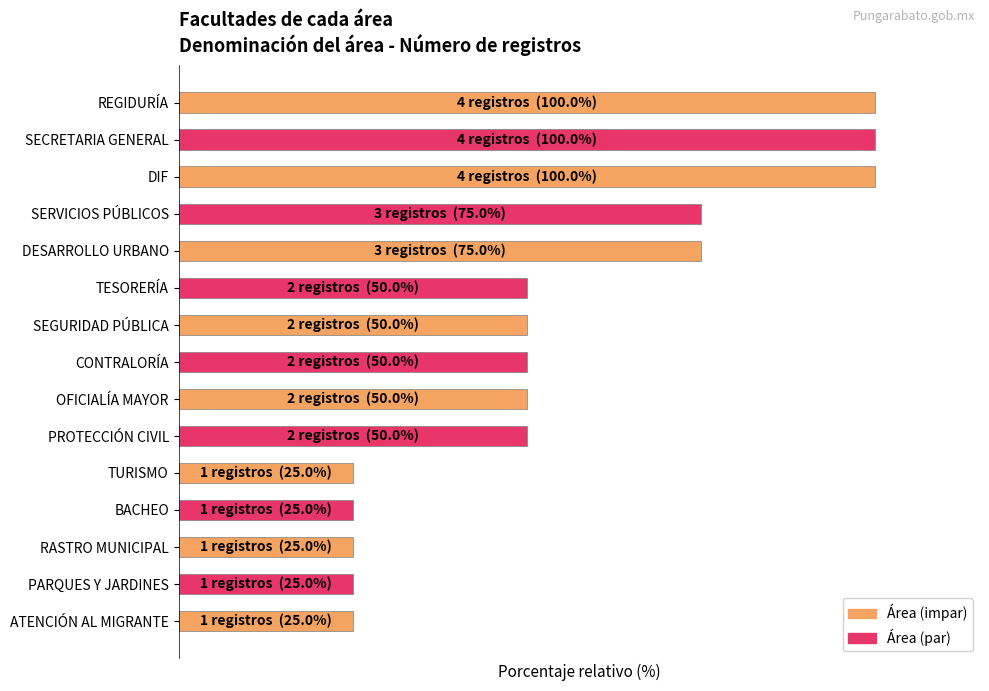

Count the values in the range 25 to 75.

12